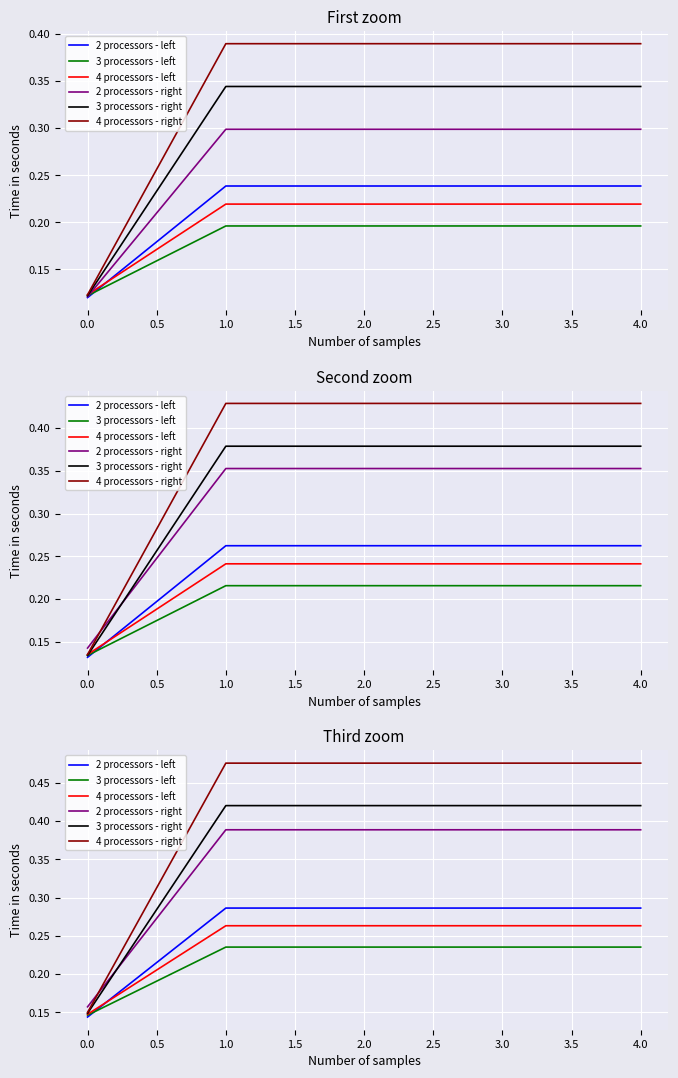

What is the sum of all 2 processors - right values?

1.7